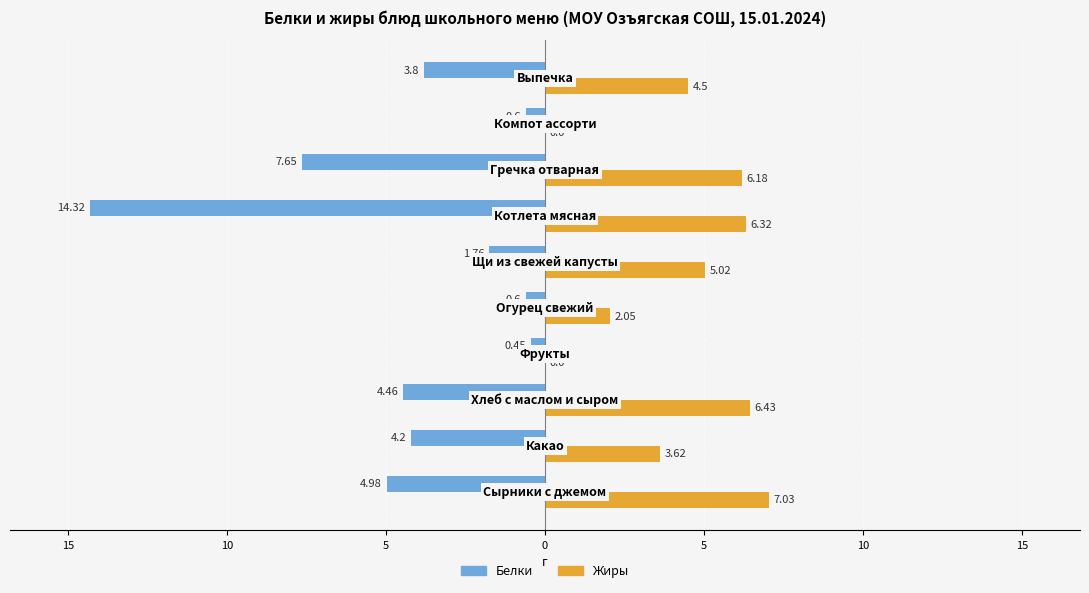

Rank the series by their average value, from lowest to highest.

Белки, Жиры